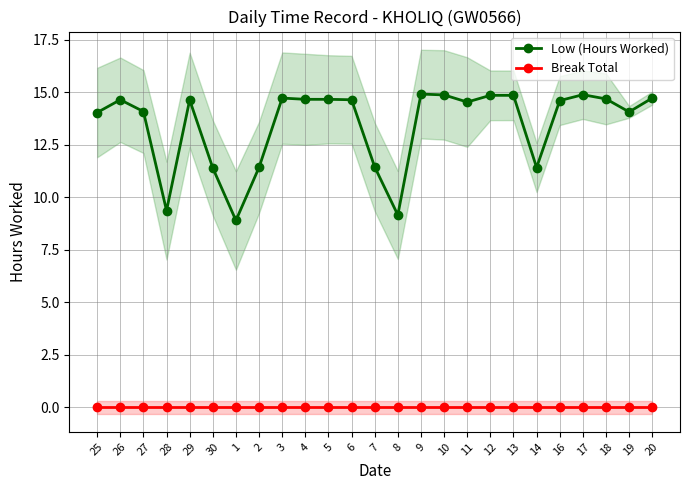

True or false: Break Total and Low (Hours Worked) intersect in this chart.

False